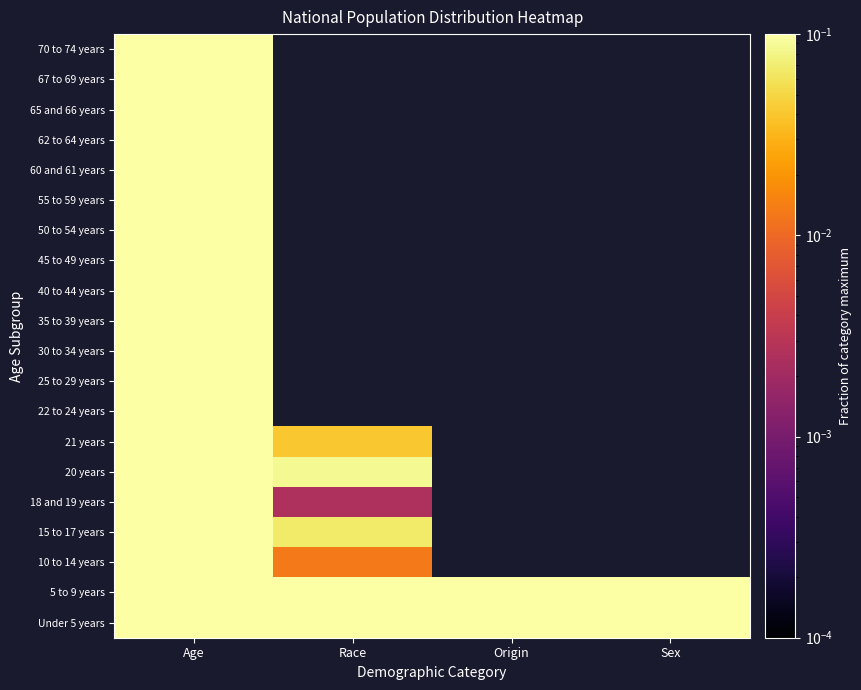

Is the value of 21 years at Origin greater than the value of 30 to 34 years at Origin?

No